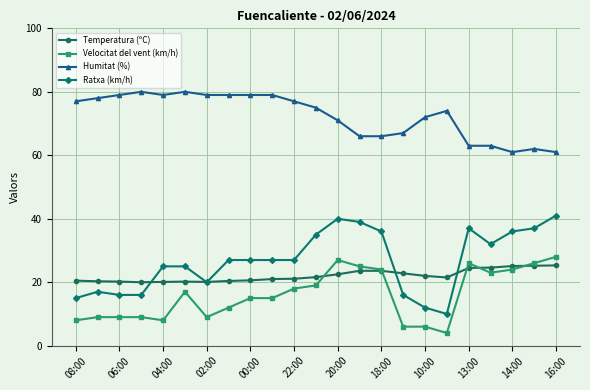

True or false: Ratxa (km/h) has more than 2 interior local peaks.

True